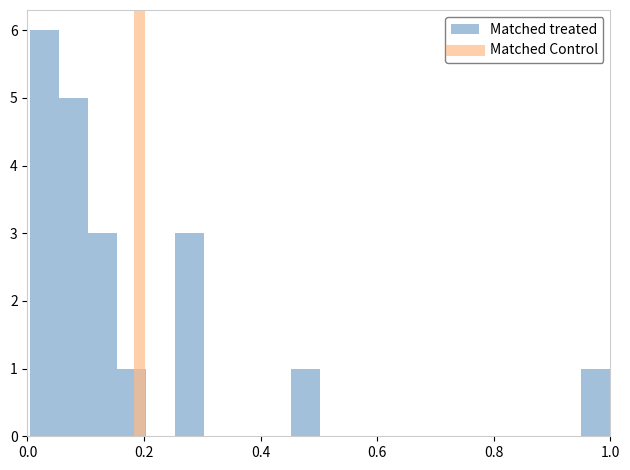

Read against the x-axis, roughly where is the centre of the tallest bar?

0.02